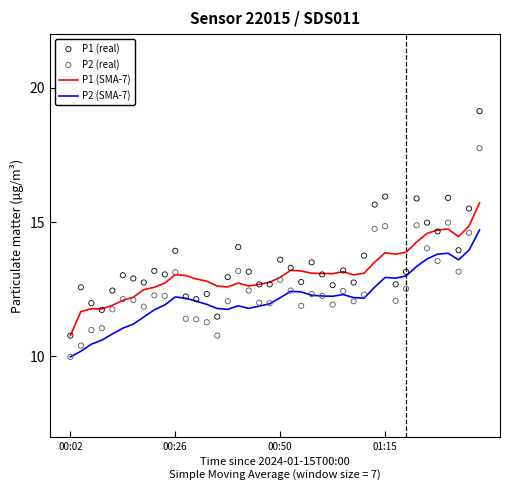

At how many categories does at least one series exceed 15?

6